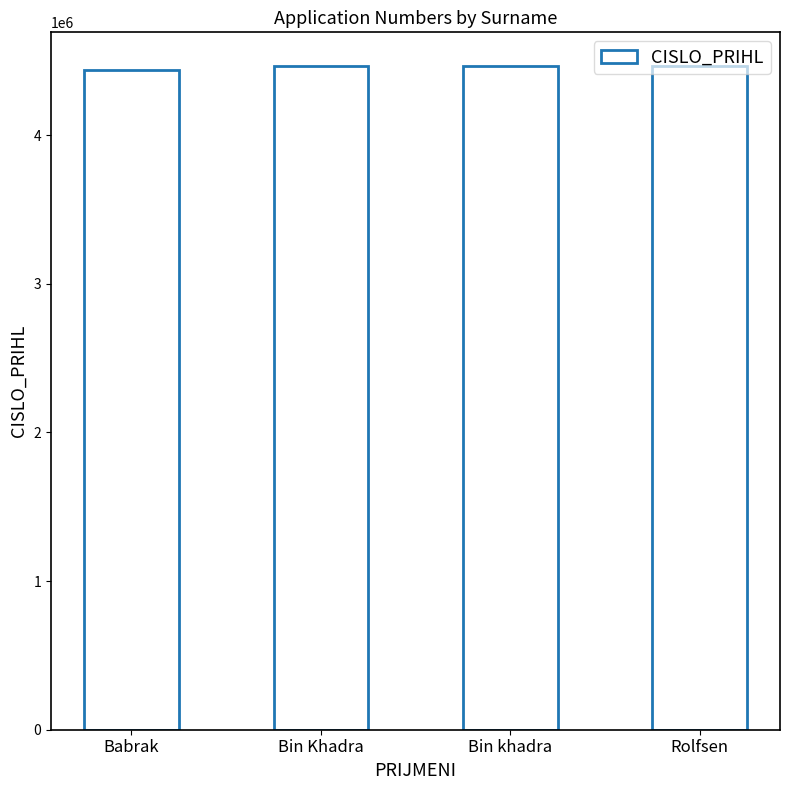

What is the sum of all values?

17840250